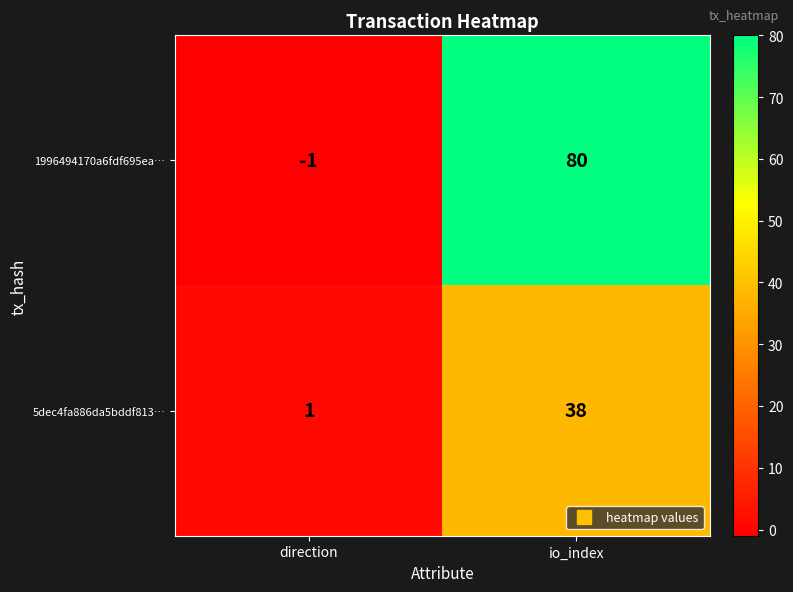

What is the greatest value displayed?

80